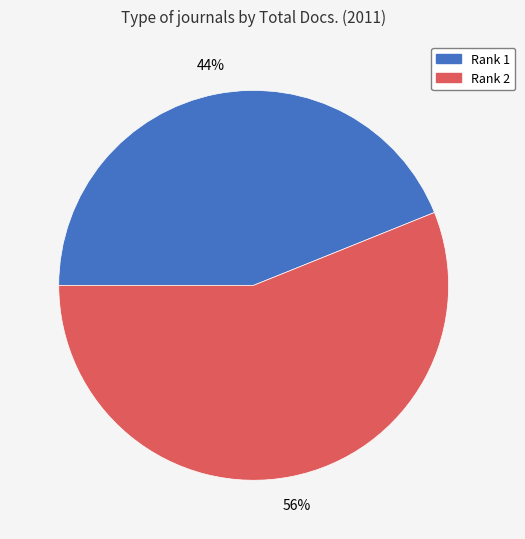

Which category has the smallest portion of the pie?

Rank 1